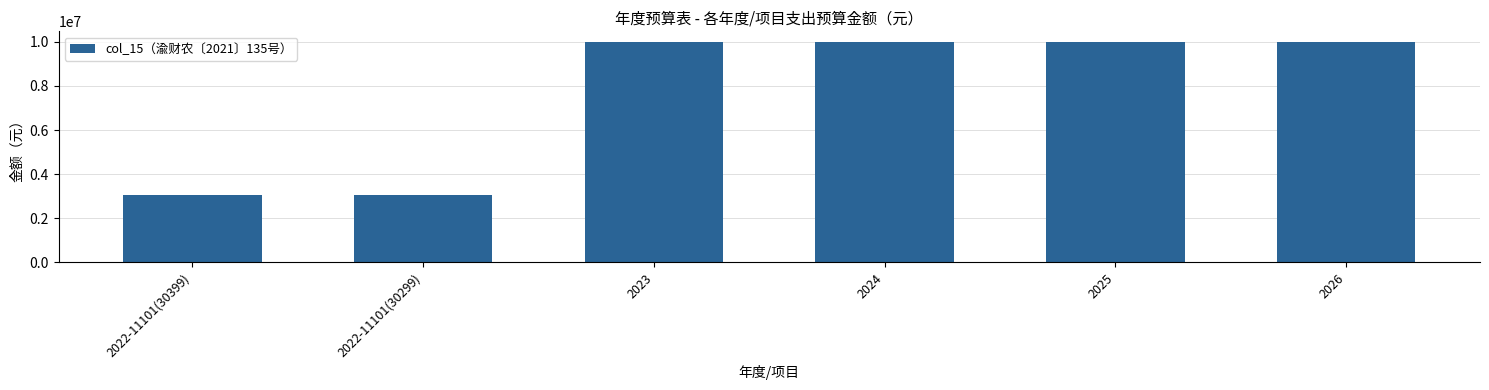

Are the bars grouped side by side (vs. stacked)?

No